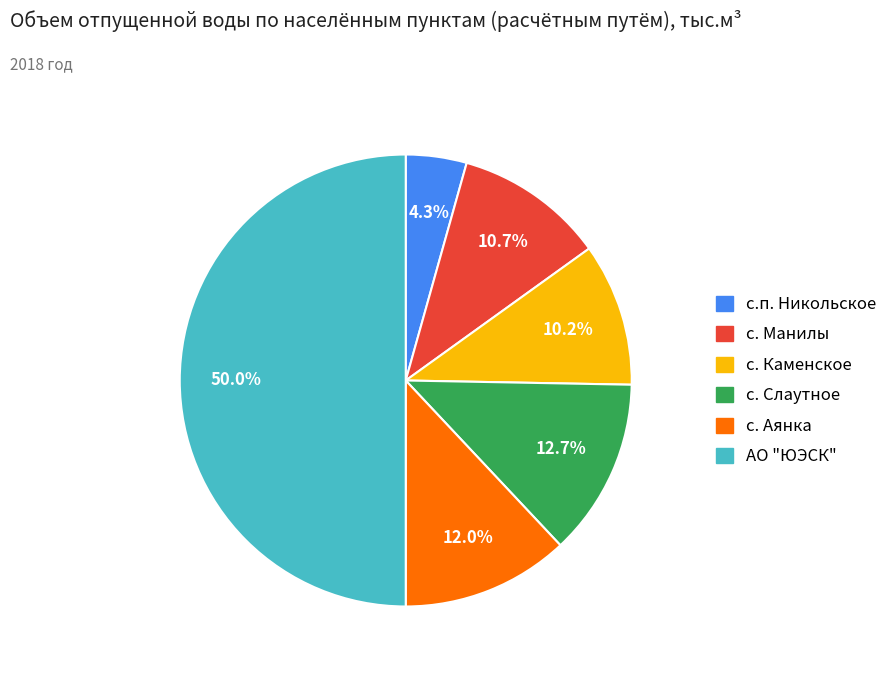

Is the sum of с. Каменское and с. Слаутное greater than half?

No